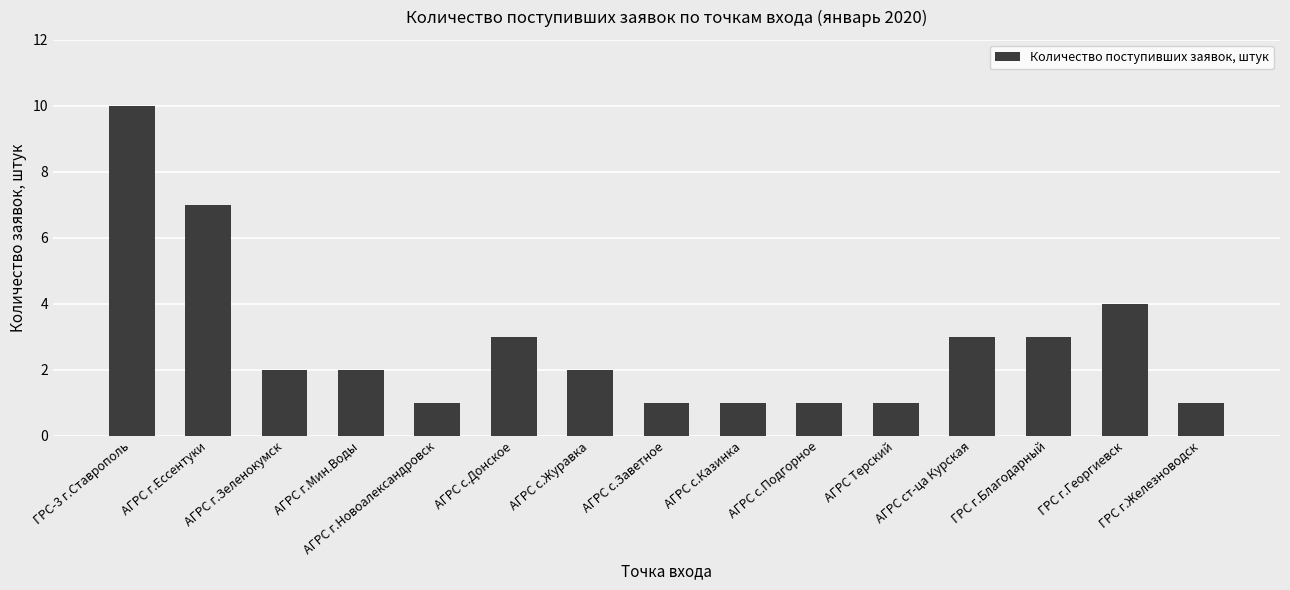

Where does the data first go above 2?

ГРС-3 г.Ставрополь